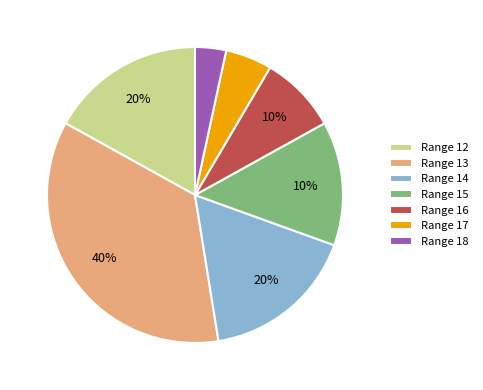

To the nearest percent, what is the average slice percentage?

14%